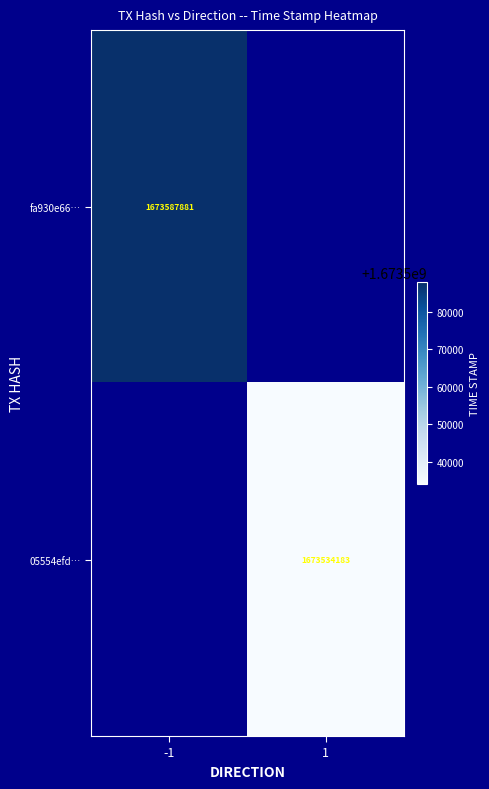

The 05554efd… series shows 2918210782.7 at 1. True or false?

False